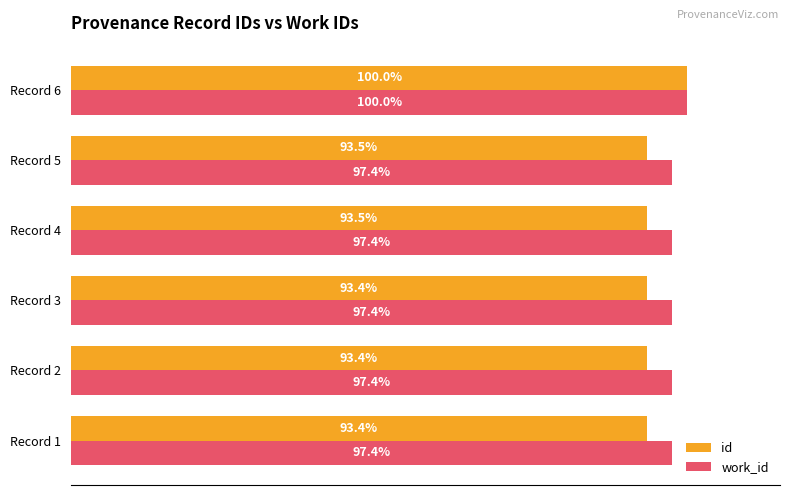

Which category has the highest value across all series?

Record 6